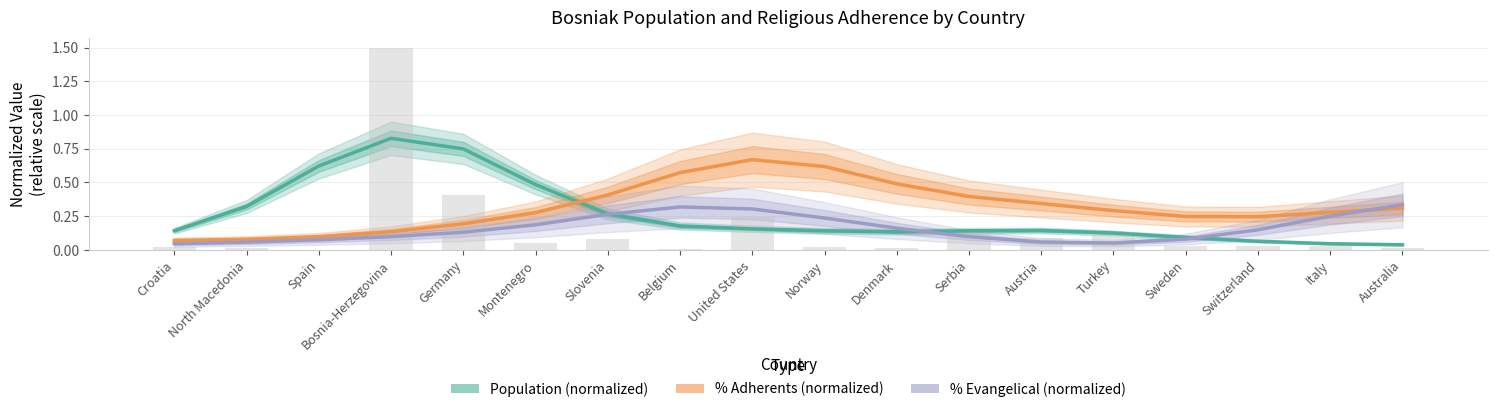

Which category has the highest value in the % Evangelical (normalized) series?

Australia